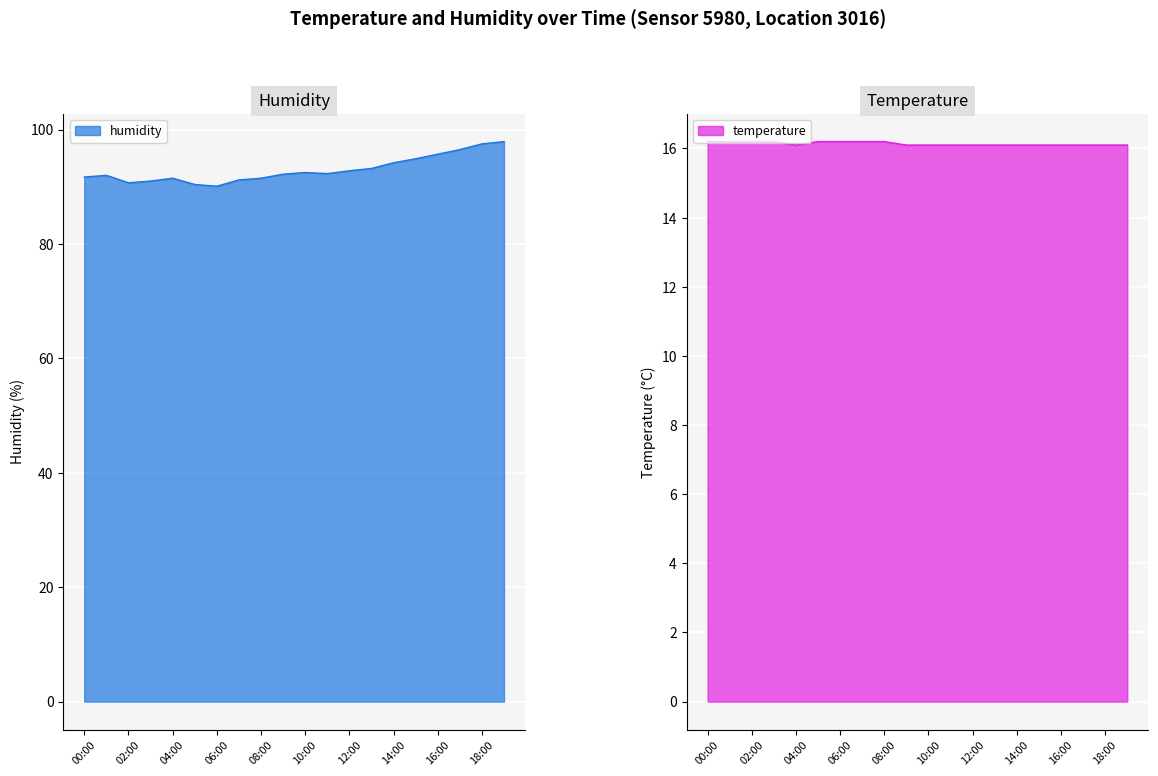

Which label corresponds to the largest value in the chart?

19:00